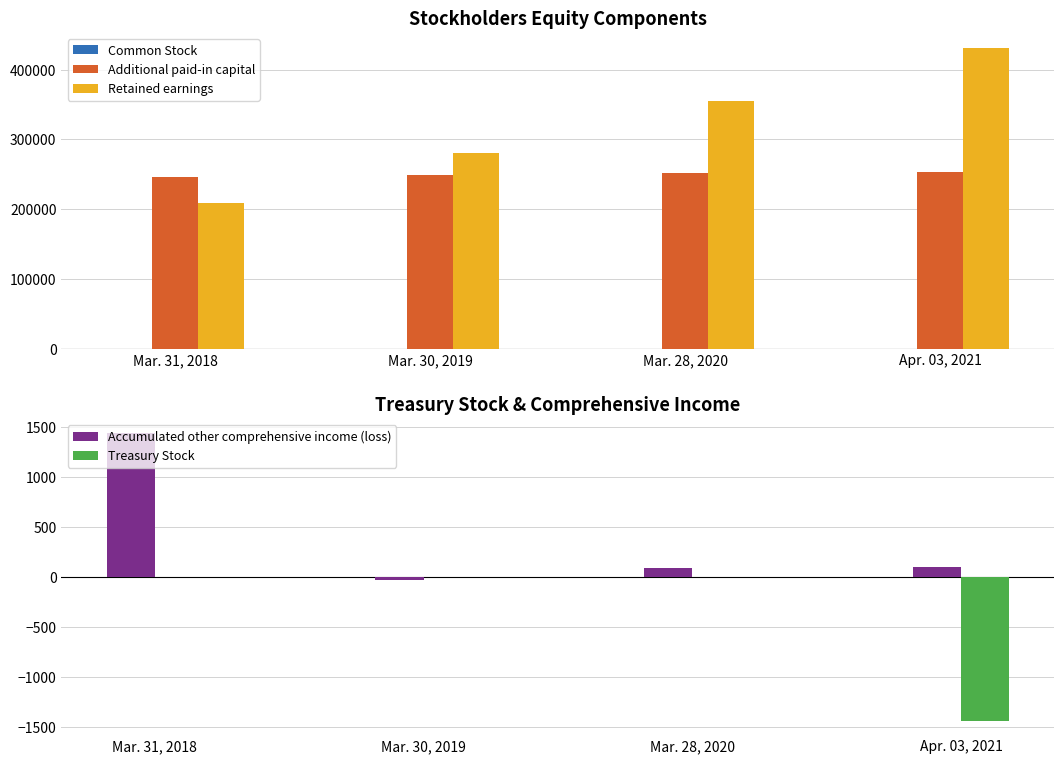

What are all the series names shown in the legend?

Common Stock, Additional paid-in capital, Retained earnings, Accumulated other comprehensive income (loss), Treasury Stock